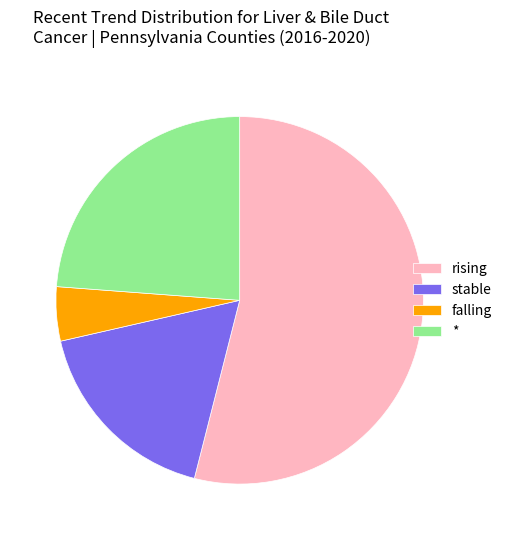

Between falling and rising, which is larger?

rising